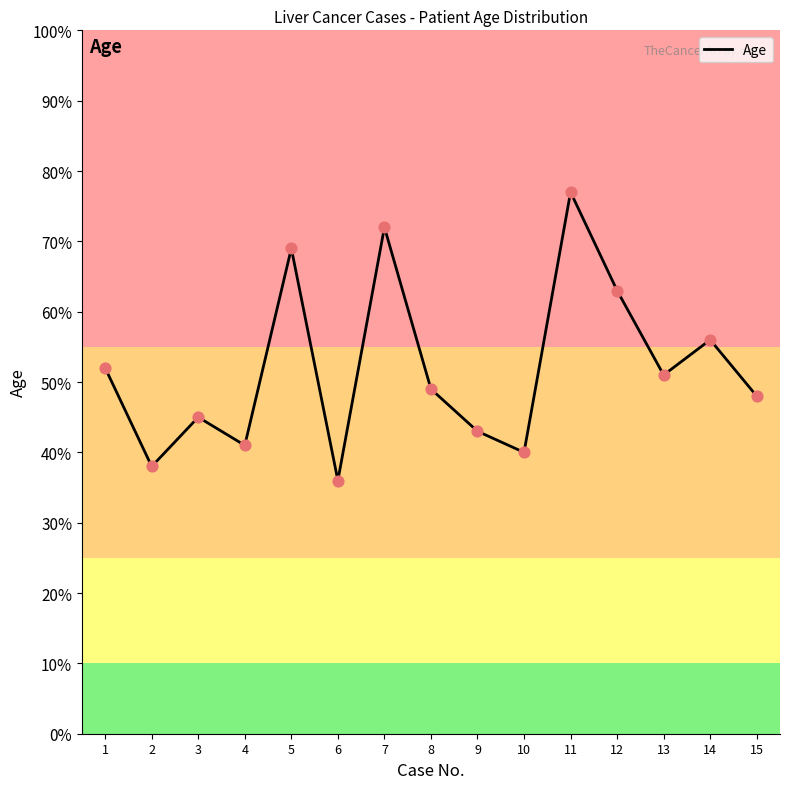

Which has a higher value, 12 or 7?

7